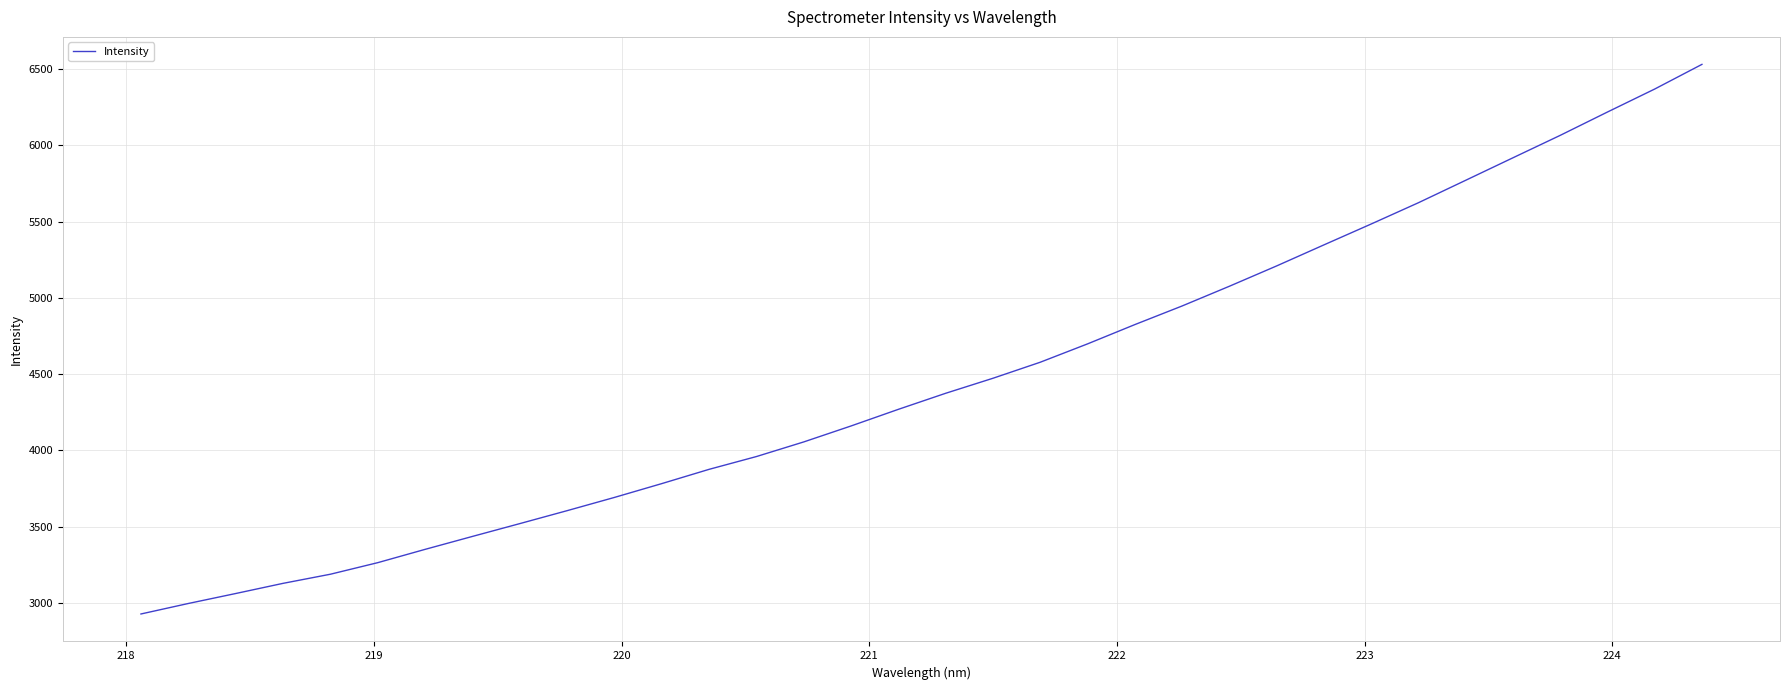

What is the smallest value displayed?

2927.7